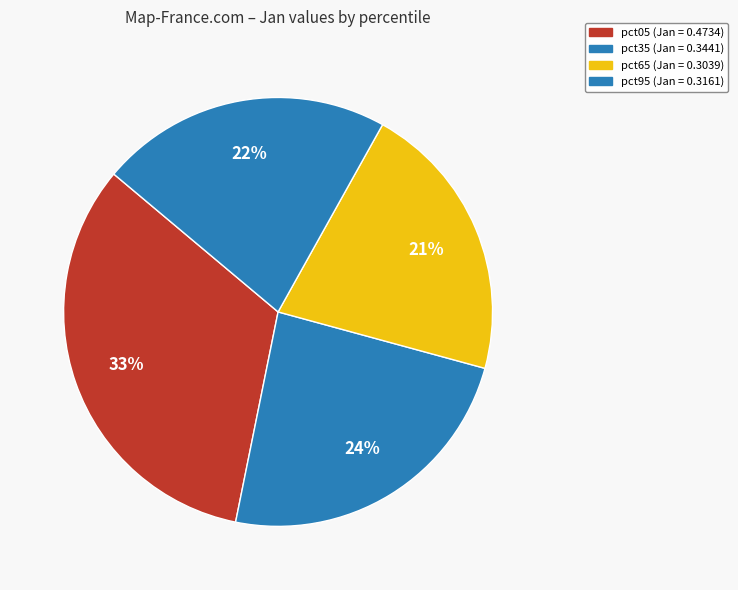

Is there any slice that represents more than half of the pie?

No